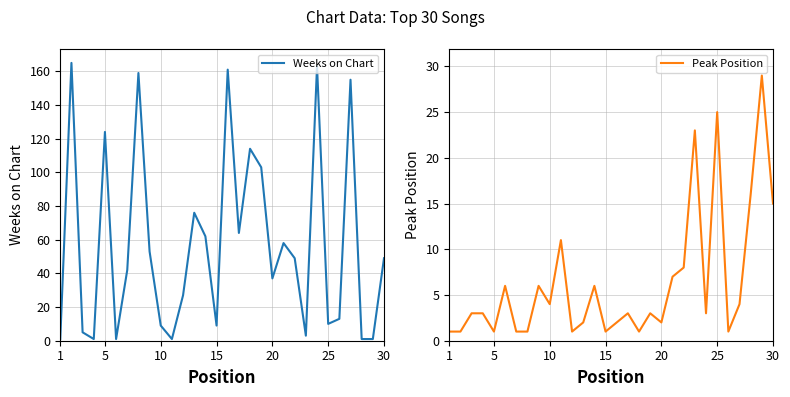

What is the highest value of the Weeks on Chart series?

165